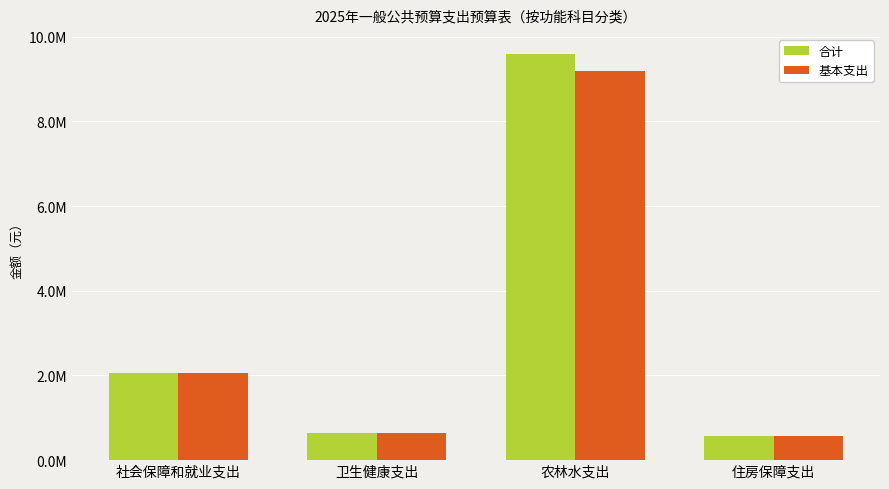

What are all the series names shown in the legend?

合计, 基本支出